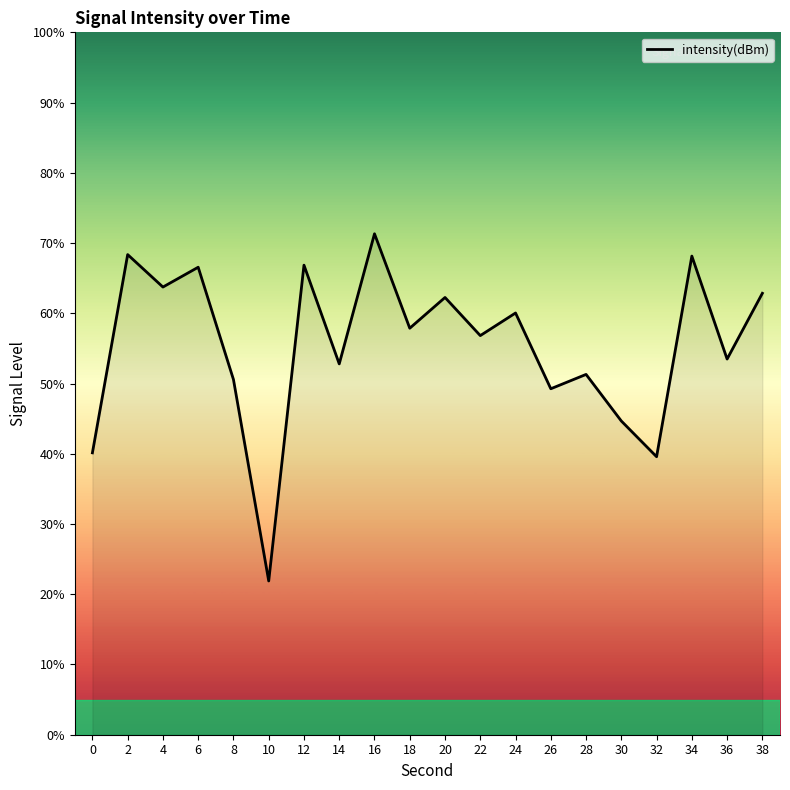

What is the difference between the values at 28 and 20?

11.0